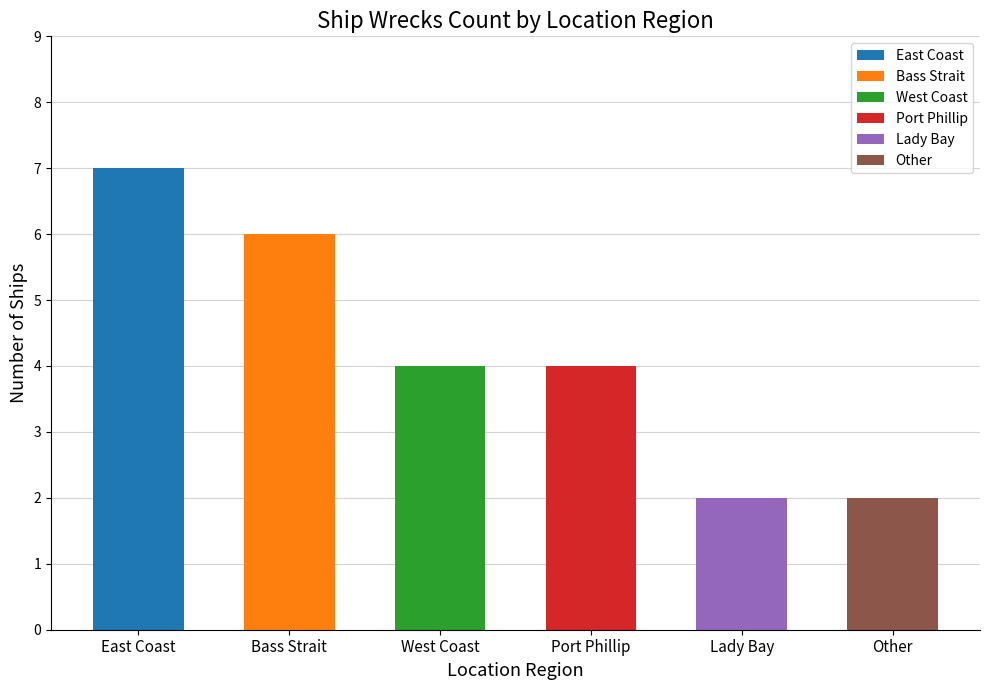

At which category does the chart reach its peak across all series?

East Coast